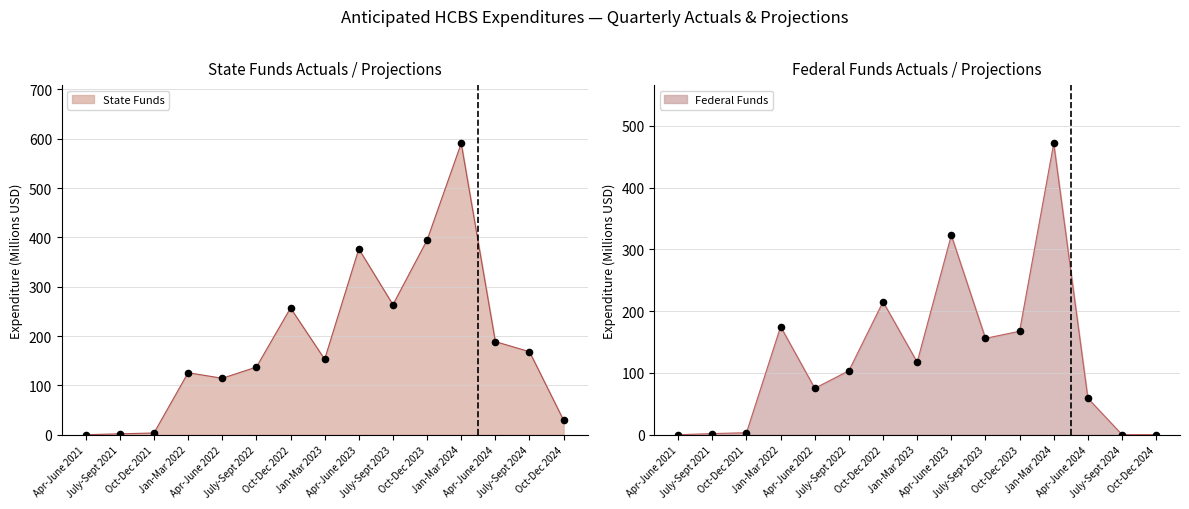

Which series reaches the maximum Y coordinate?

State Funds (Total)